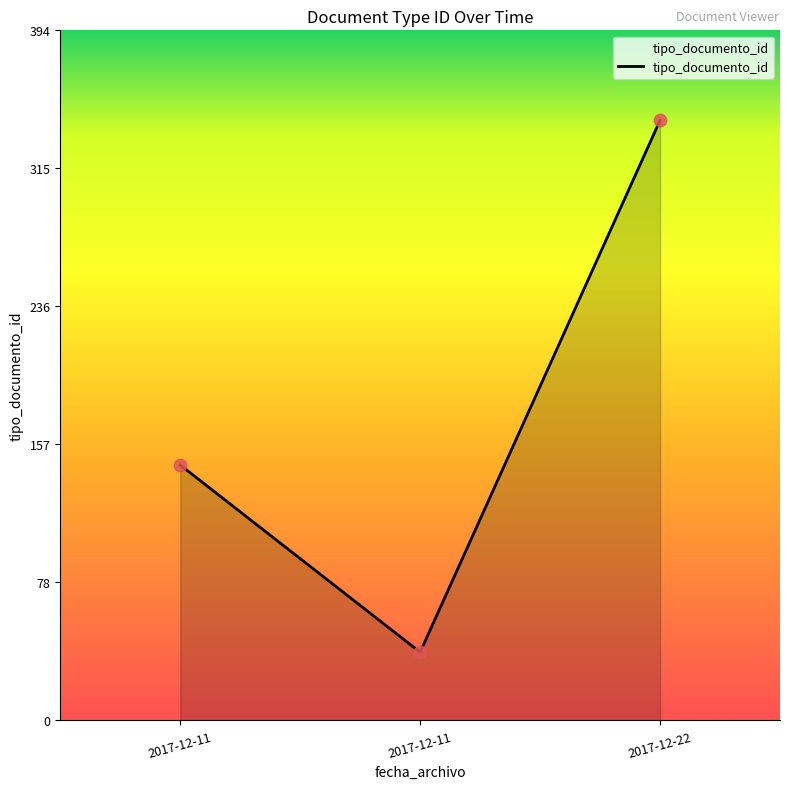

How many values are below 146?

1